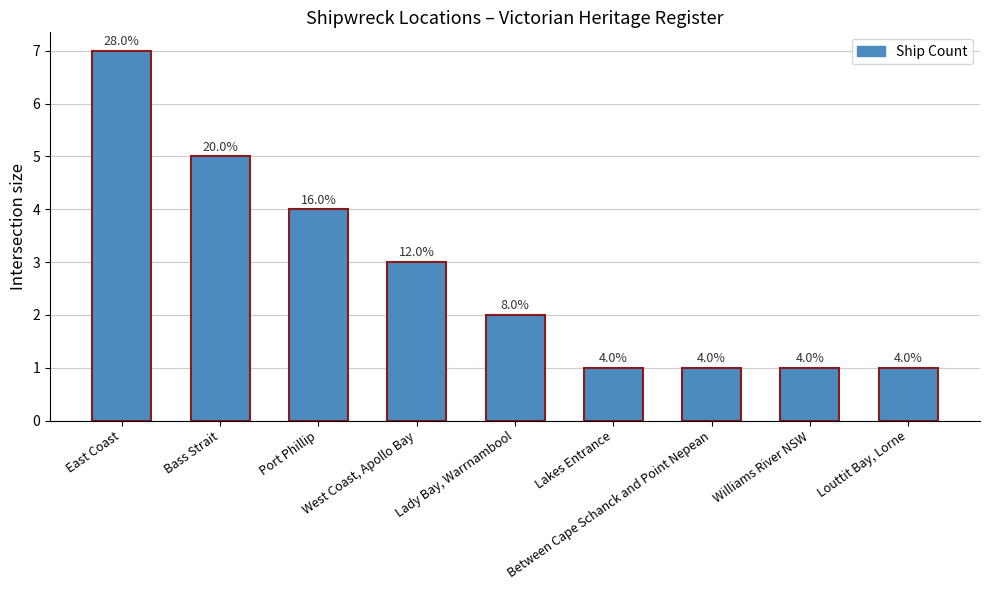

How many bars are there in total?

9